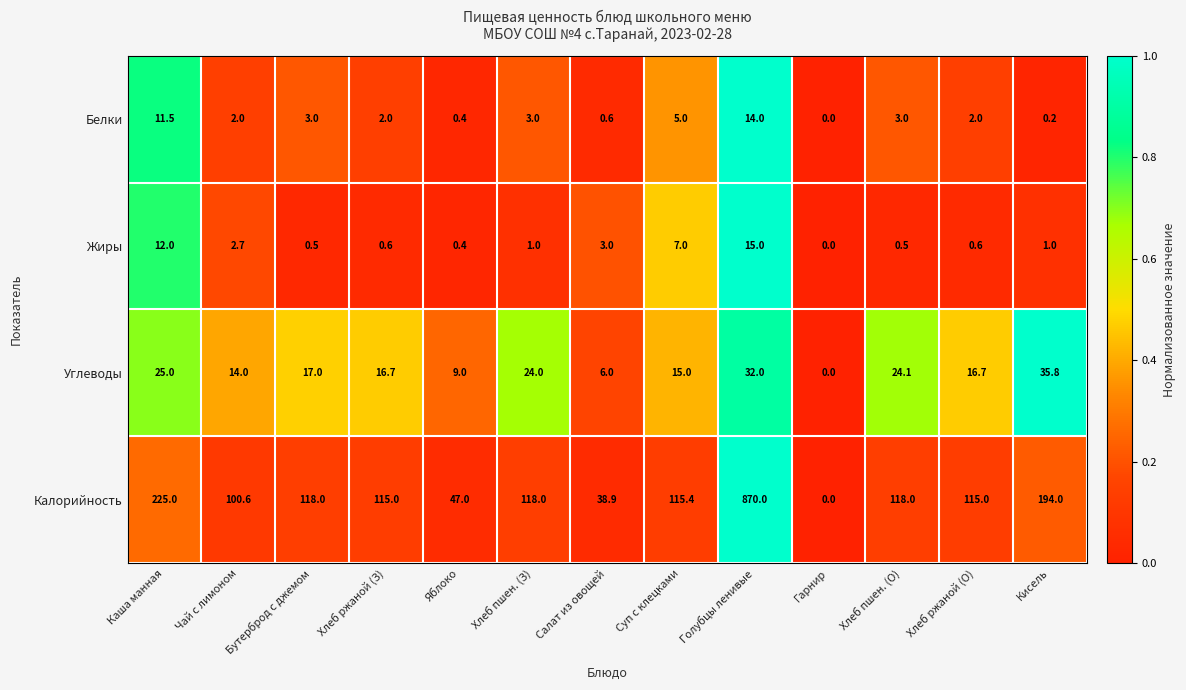

The Белки series shows 1.7 at Хлеб пшен. (З). True or false?

False